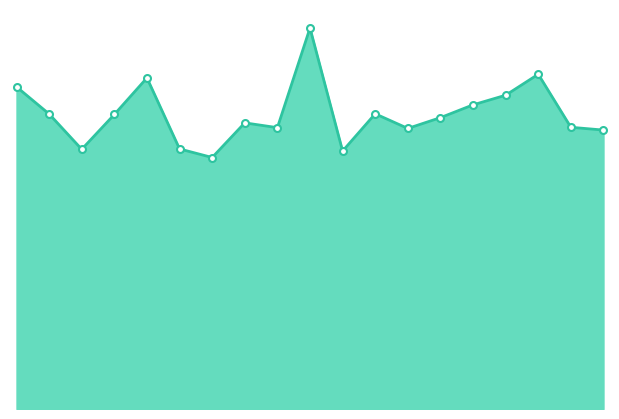

How many lines are shown in the chart?

1